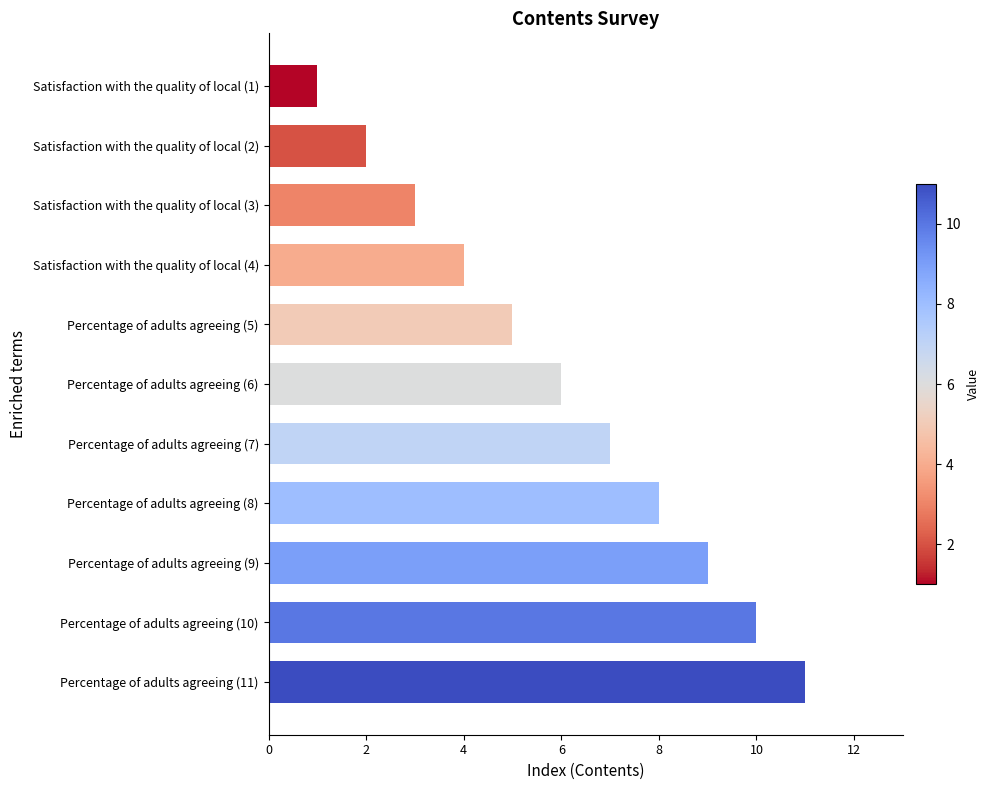

What is the change in value from Satisfaction with the quality of local (4) to Percentage of adults agreeing (8)?

+4